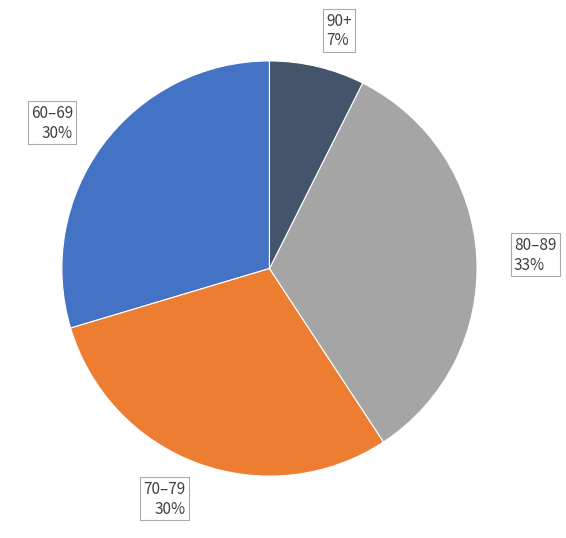

Is it true that 90+ is 1% of the pie?

False